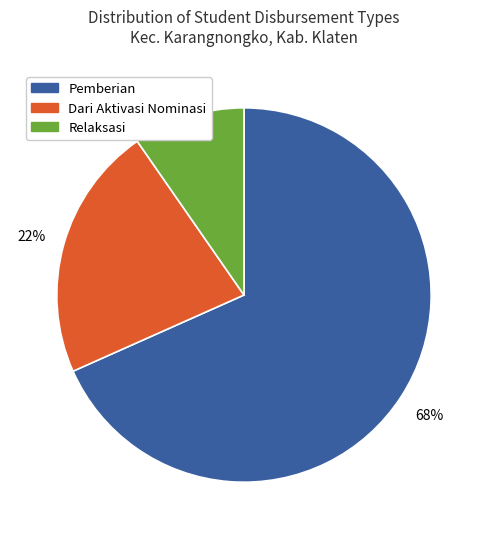

How many segments does this pie chart have?

3